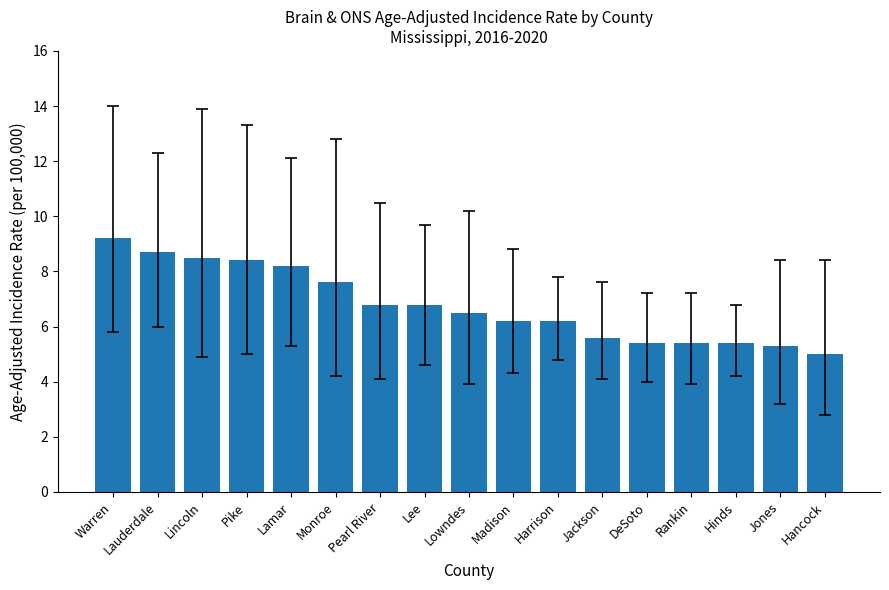

Reading left to right, what are all the values shown in this chart?

9.2	8.7	8.5	8.4	8.2	7.6	6.8	6.8	6.5	6.2	6.2	5.6	5.4	5.4	5.4	5.3	5.0